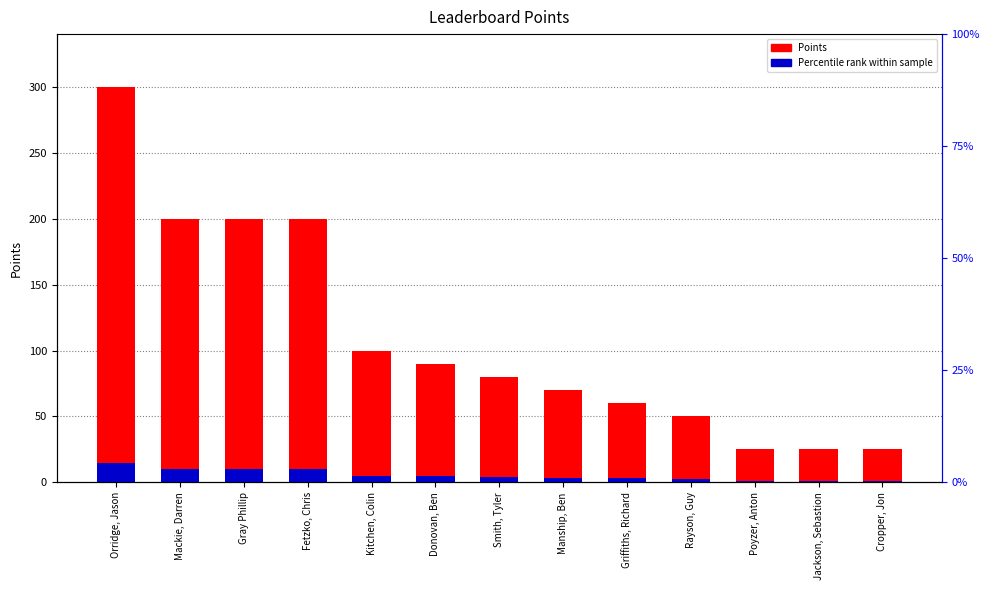

Rank the series by their maximum value, from lowest to highest.

Percentile rank within sample, Points